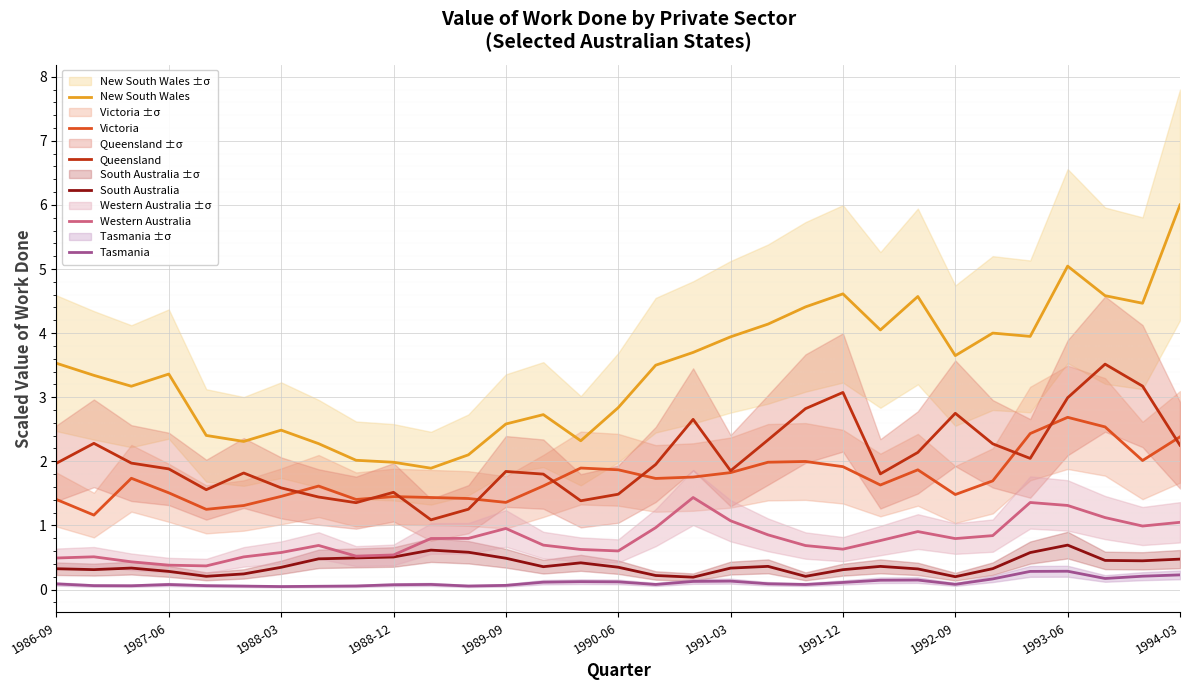

Count the number of data series in this chart.

6